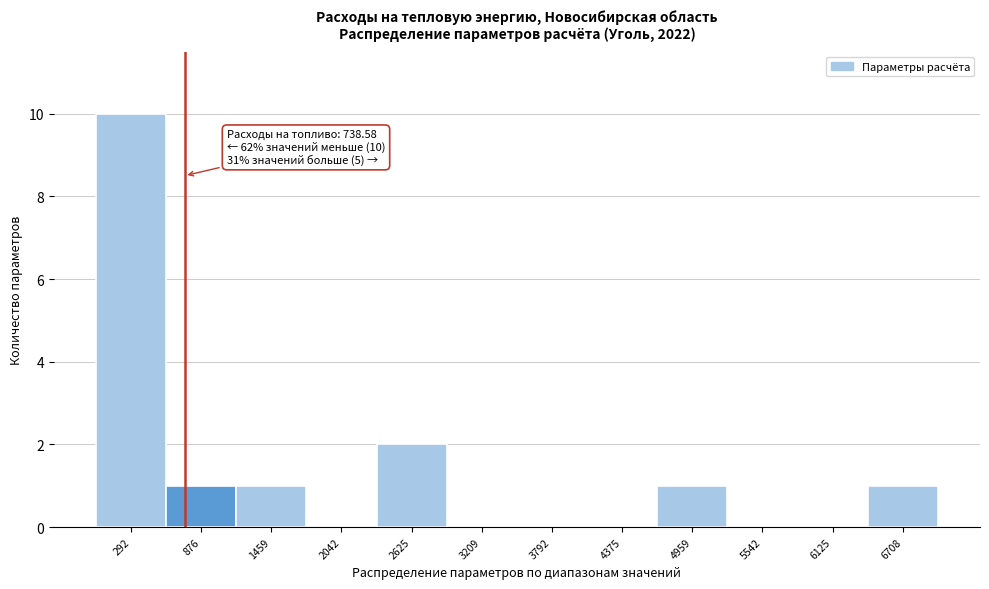

Over which range of the x-axis is the bar tallest?

0 to 600